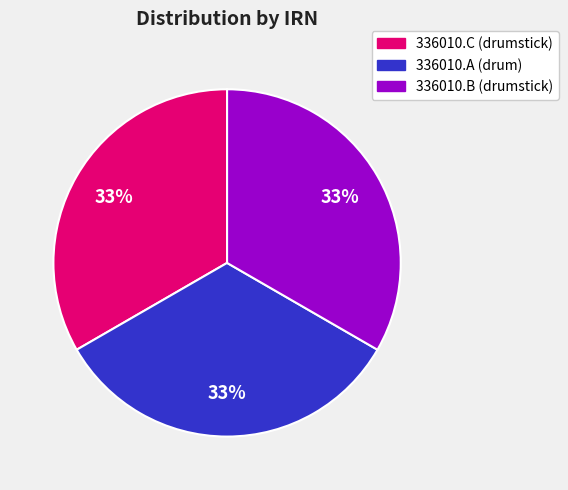

Do 336010.B (drumstick) and 336010.C (drumstick) together represent more than half of the pie?

Yes